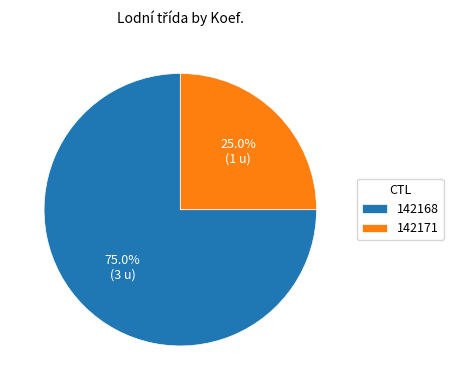

What is the ratio of the value at 142168 to the value at 142171?

3.0